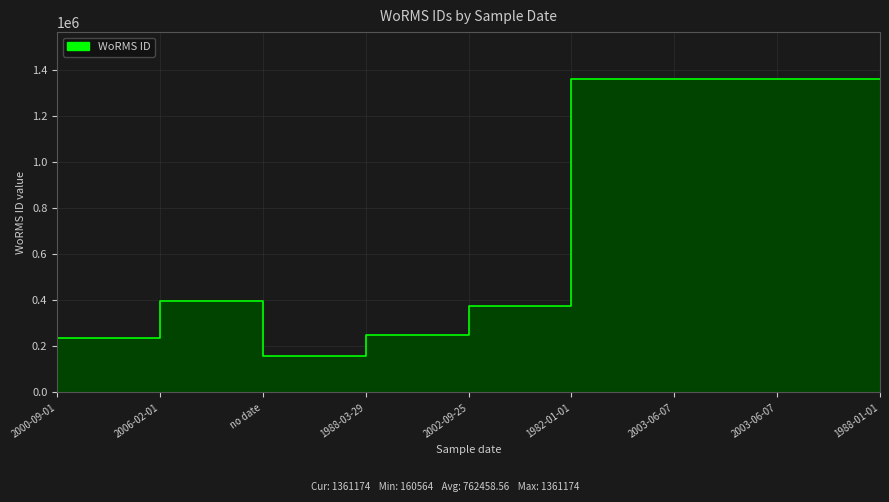

Reading right to left, list all the values displayed in this chart.

1988-01-01=1361174	2003-06-07=1361153	2003-06-07=1361154	1982-01-01=1361174	2002-09-25=376817	1988-03-29=248137	no date=160564	2006-02-01=395999	2000-09-01=235955